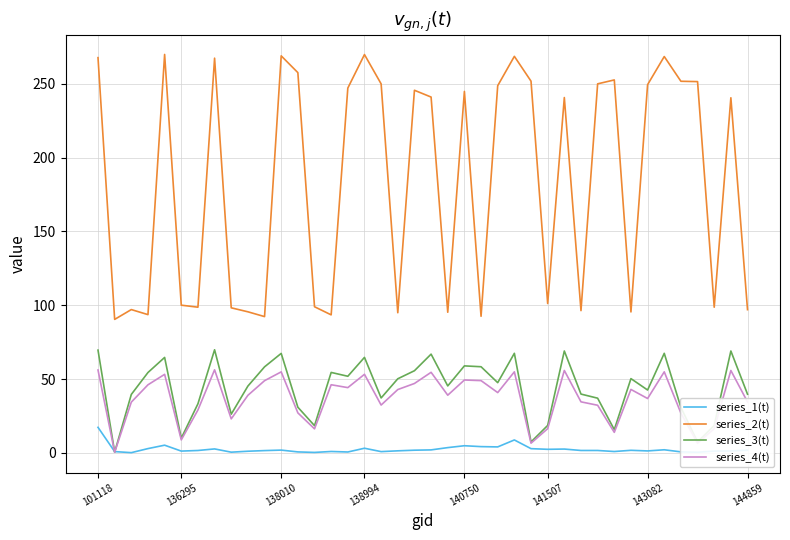

What is the maximum value shown in the chart?

269.9